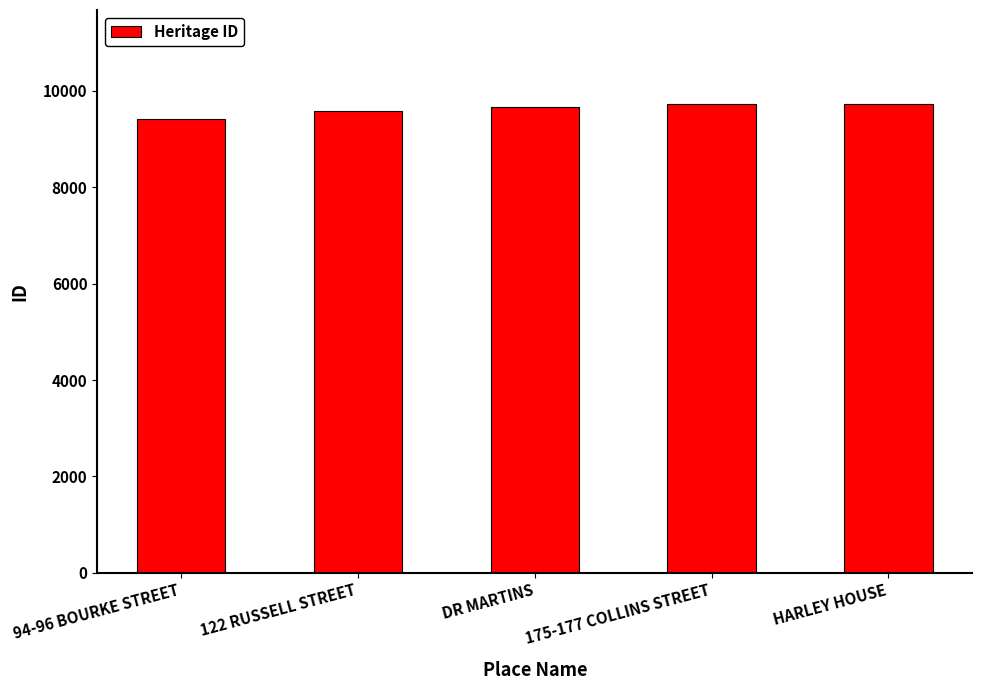

What is the smallest value displayed?

9426